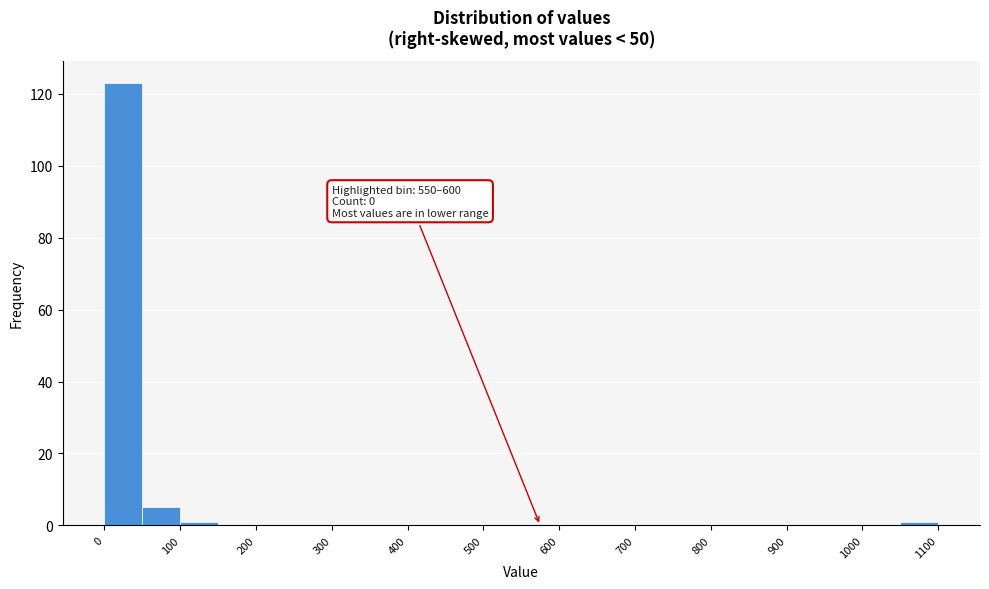

Which range on the x-axis has the tallest bar?

0 to 50